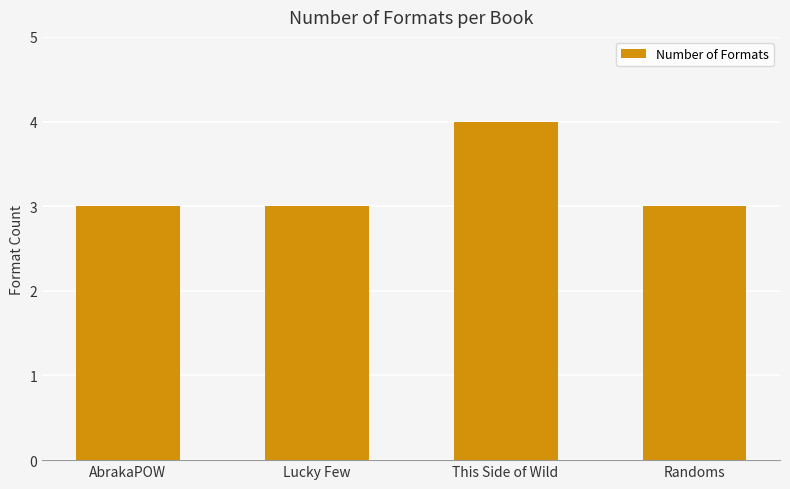

What is the average value?

3